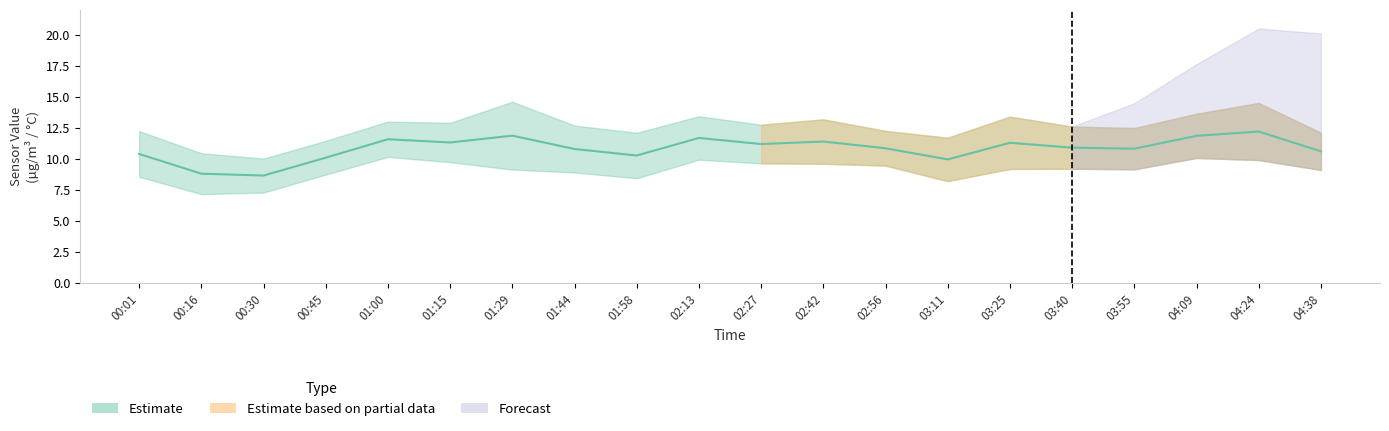

What is the difference between the maximum and second lowest values in the SDS_P1 series?

4.2